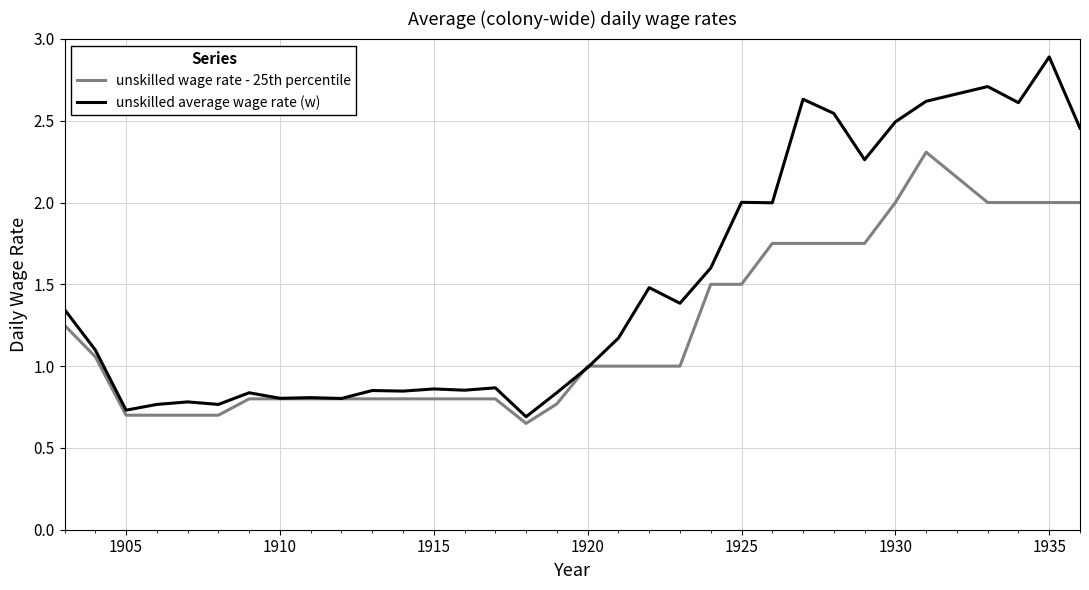

List the series in order of their peak value, highest first.

unskilled average wage rate (w), unskilled wage rate - 25th percentile